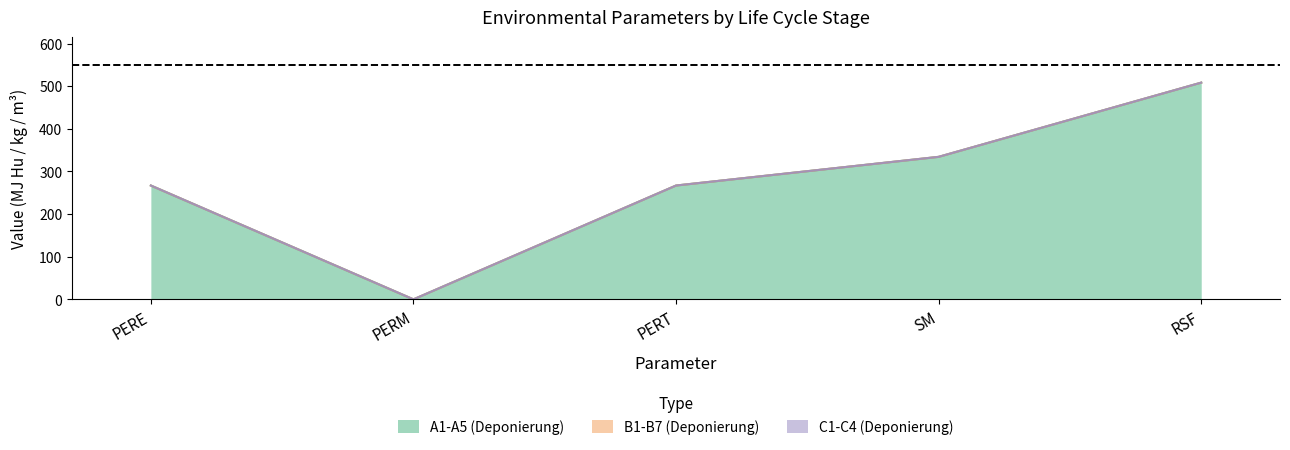

Which series has the largest total across all categories?

A1-A5 (Deponierung)